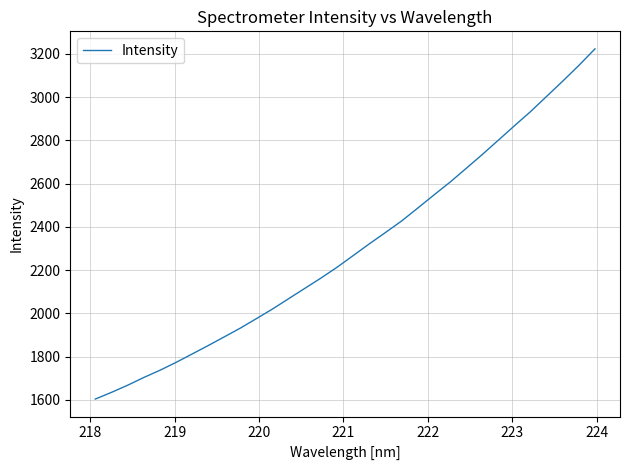

What is the greatest value displayed?

3222.6